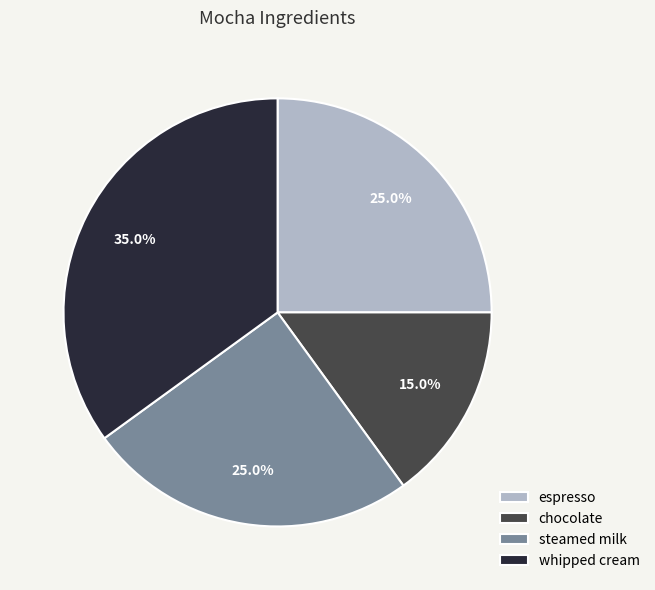

The espresso slice represents 13% of the pie. True or false?

False